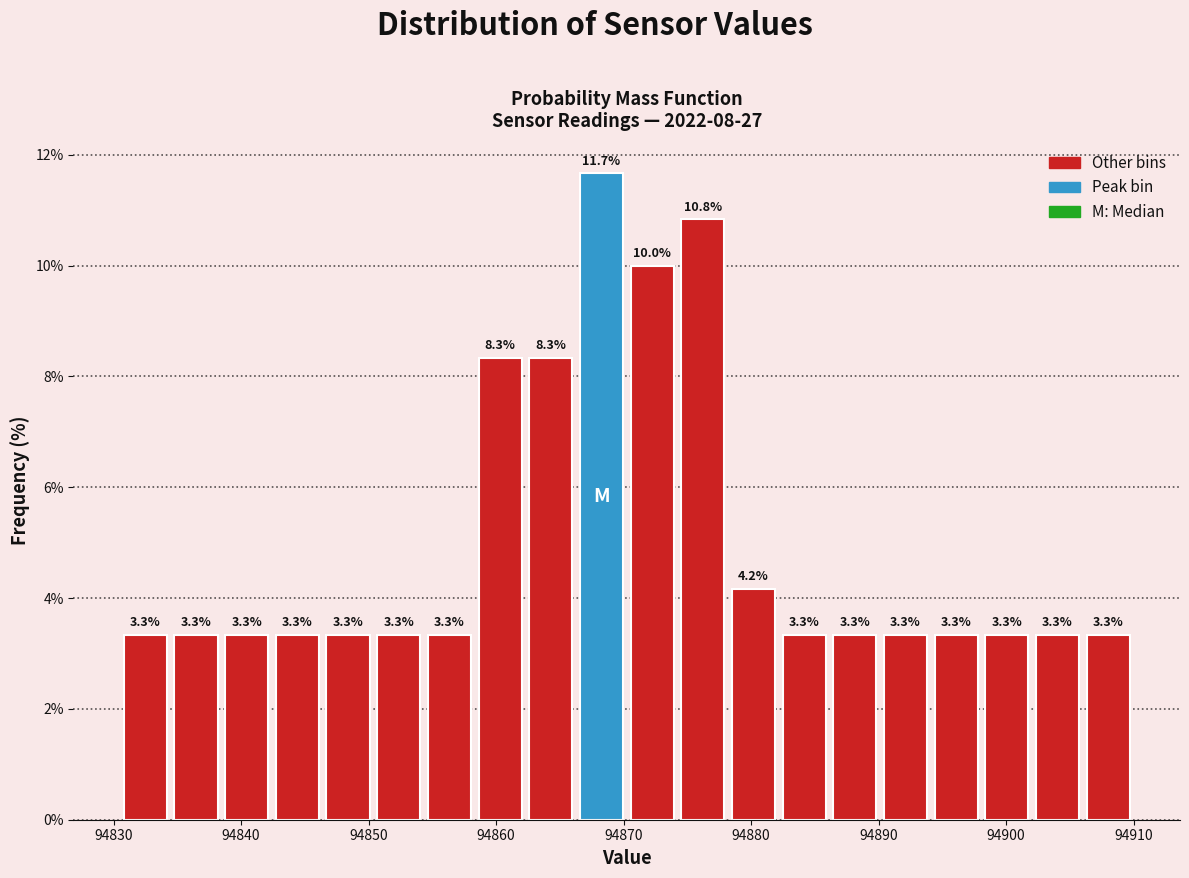

Read against the x-axis, roughly where is the centre of the tallest bar?

94868